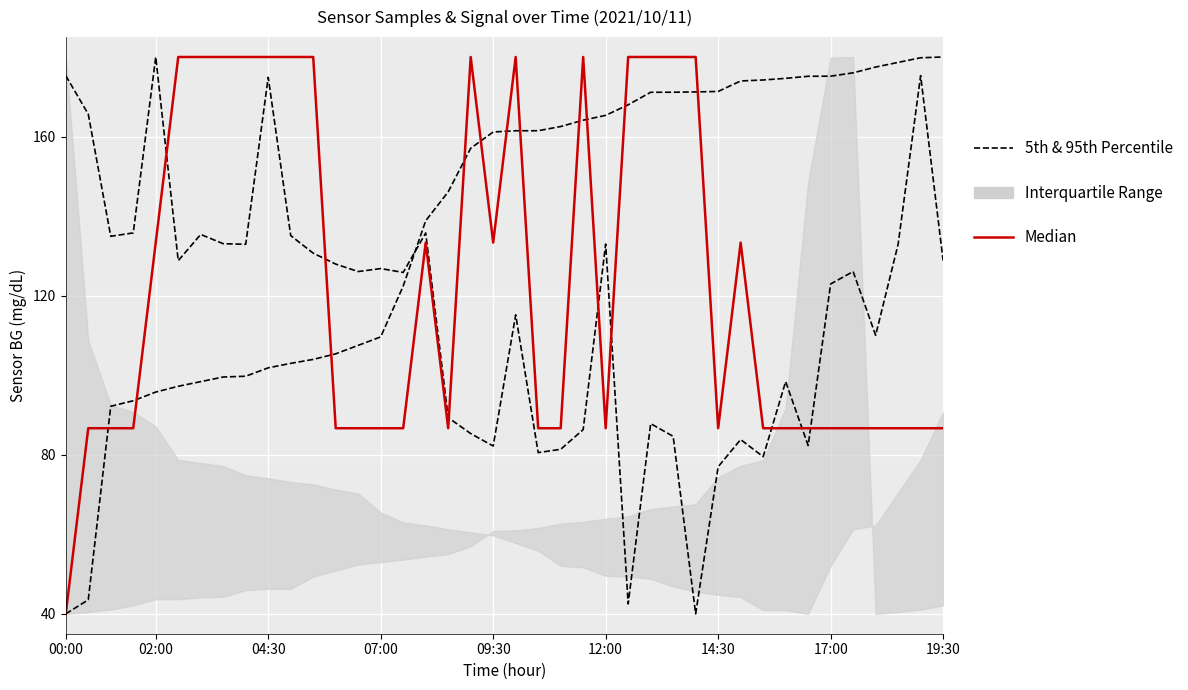

In Median, how many points are lower than both neighbors (excluding endpoints)?

4